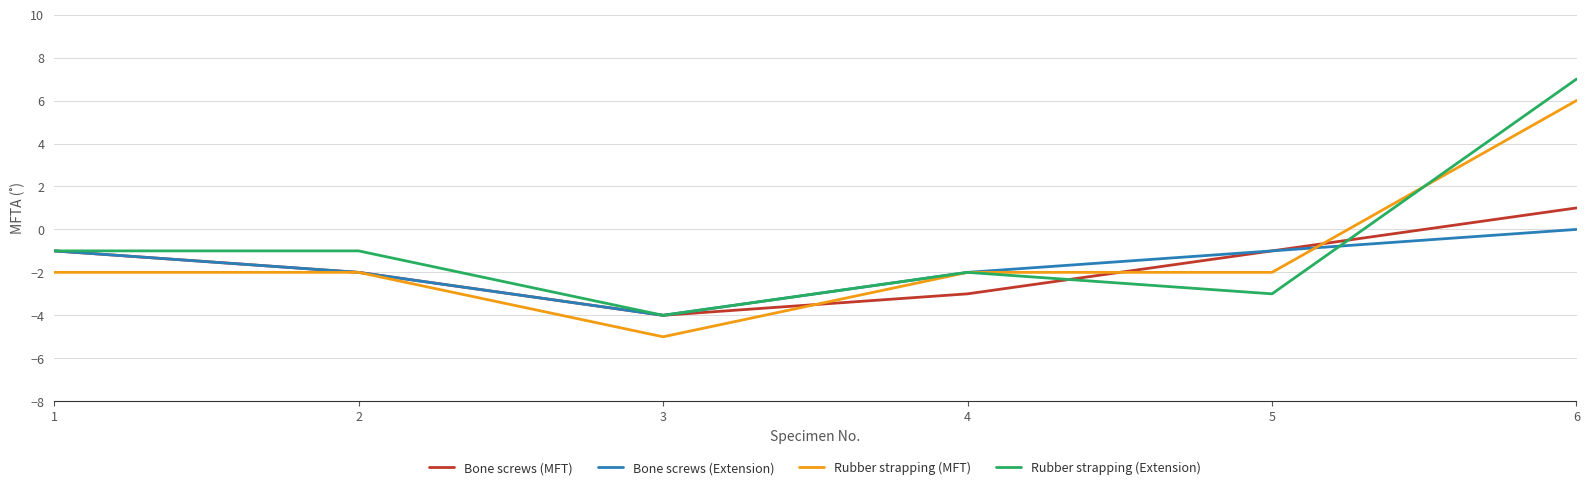

Which label corresponds to the largest value in the chart?

6